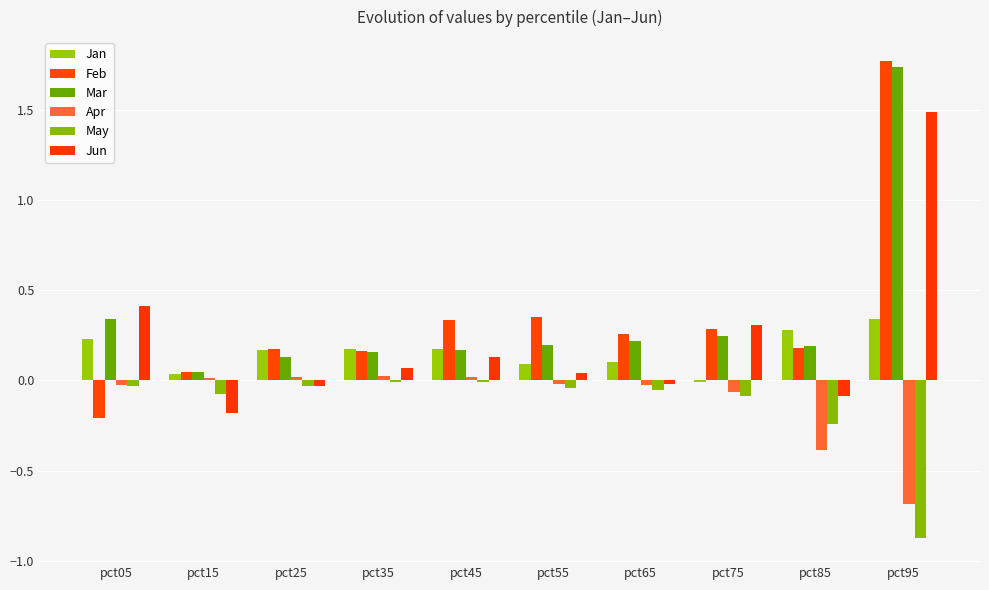

What is the spread (max minus min) of values at pct75?

0.4